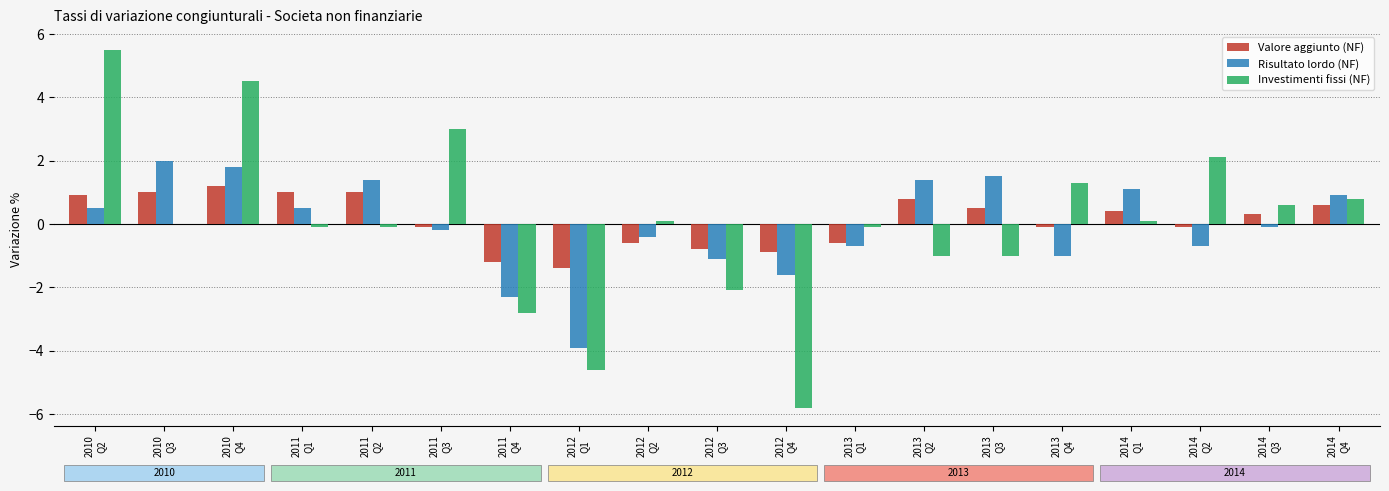

Are the bars horizontal?

No